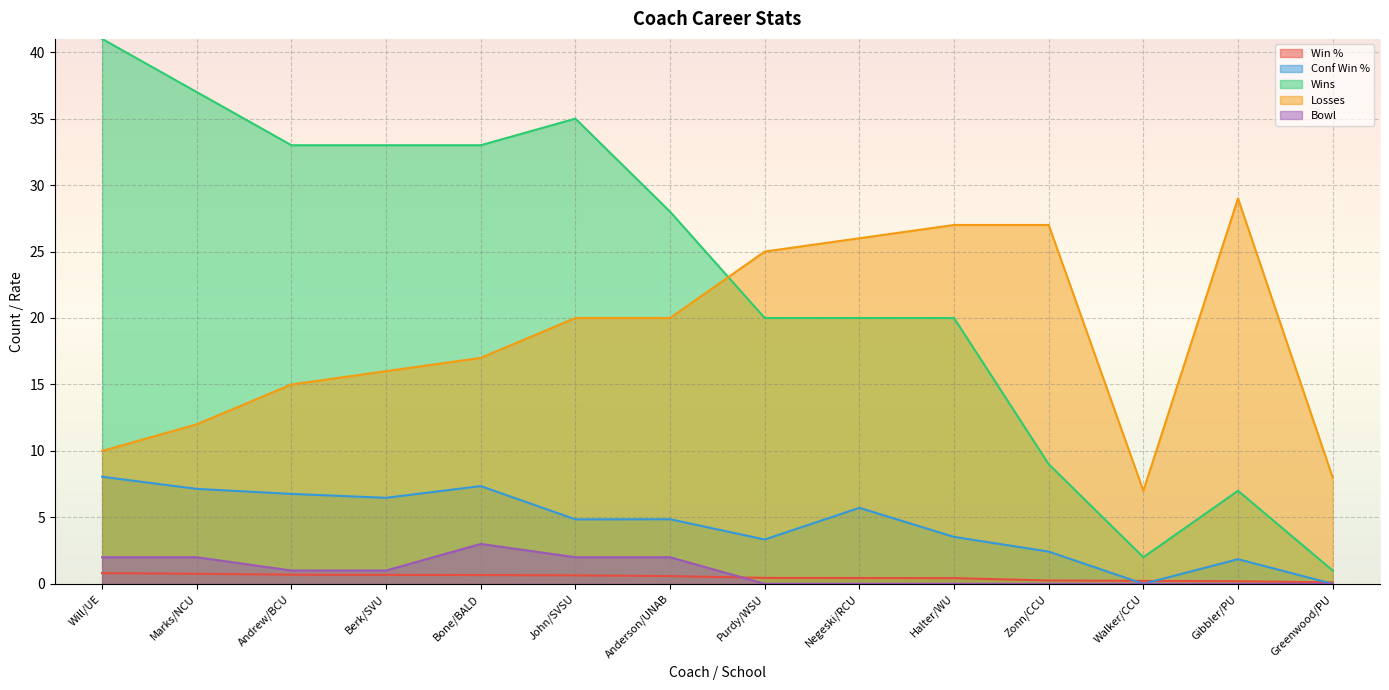

What position from the left is Anderson/UNAB?

7